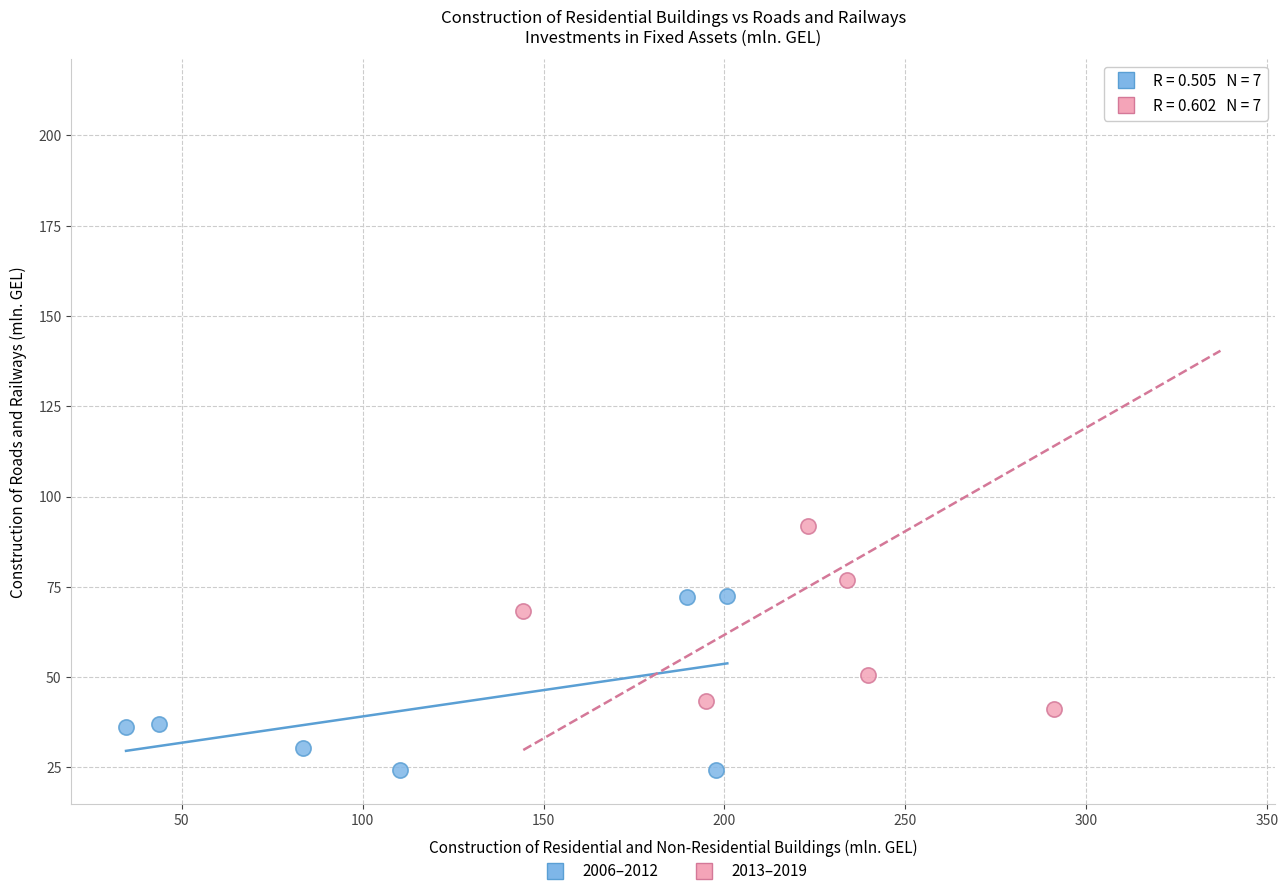

Which series contains the highest Y value?

2013–2019